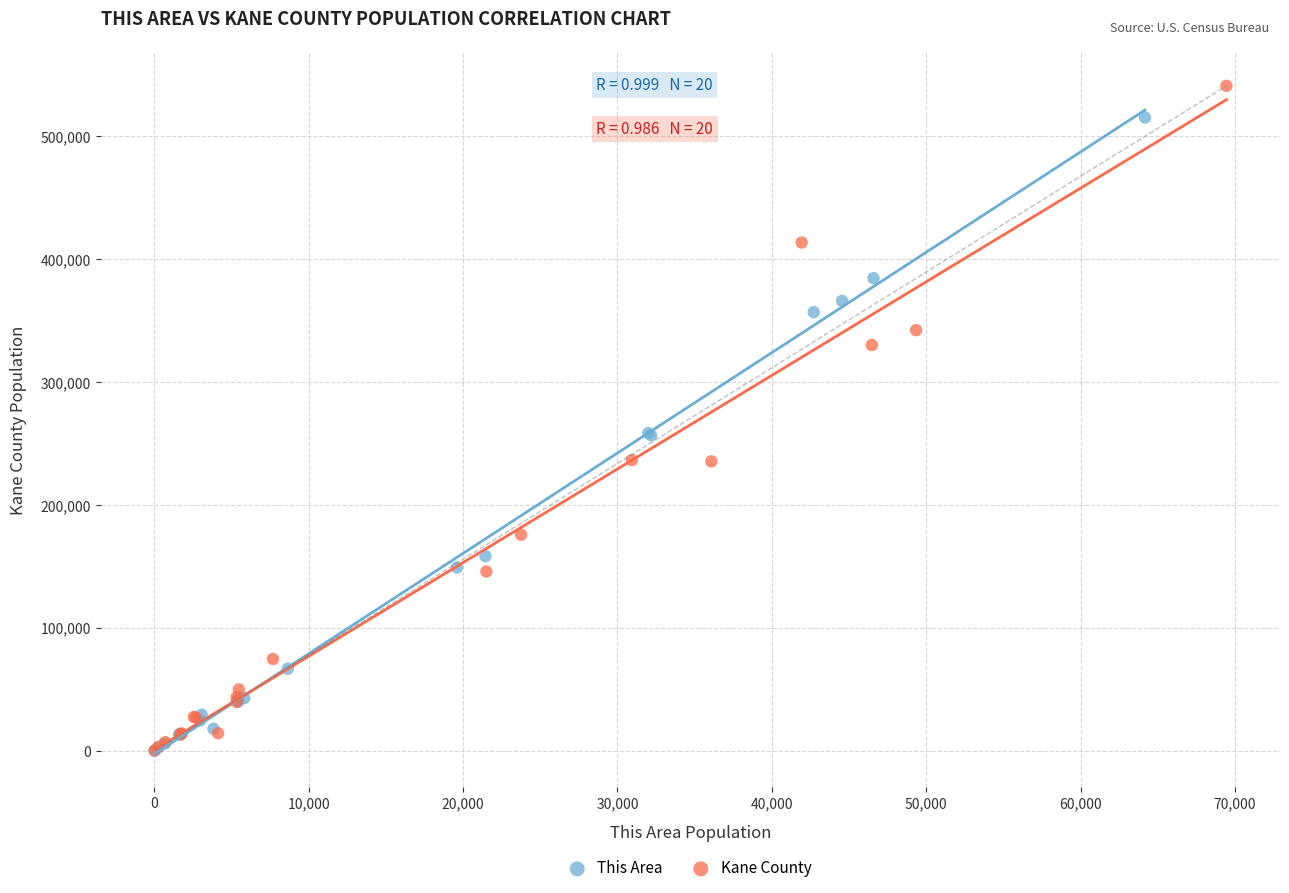

Which series reaches the maximum Y coordinate?

Kane County